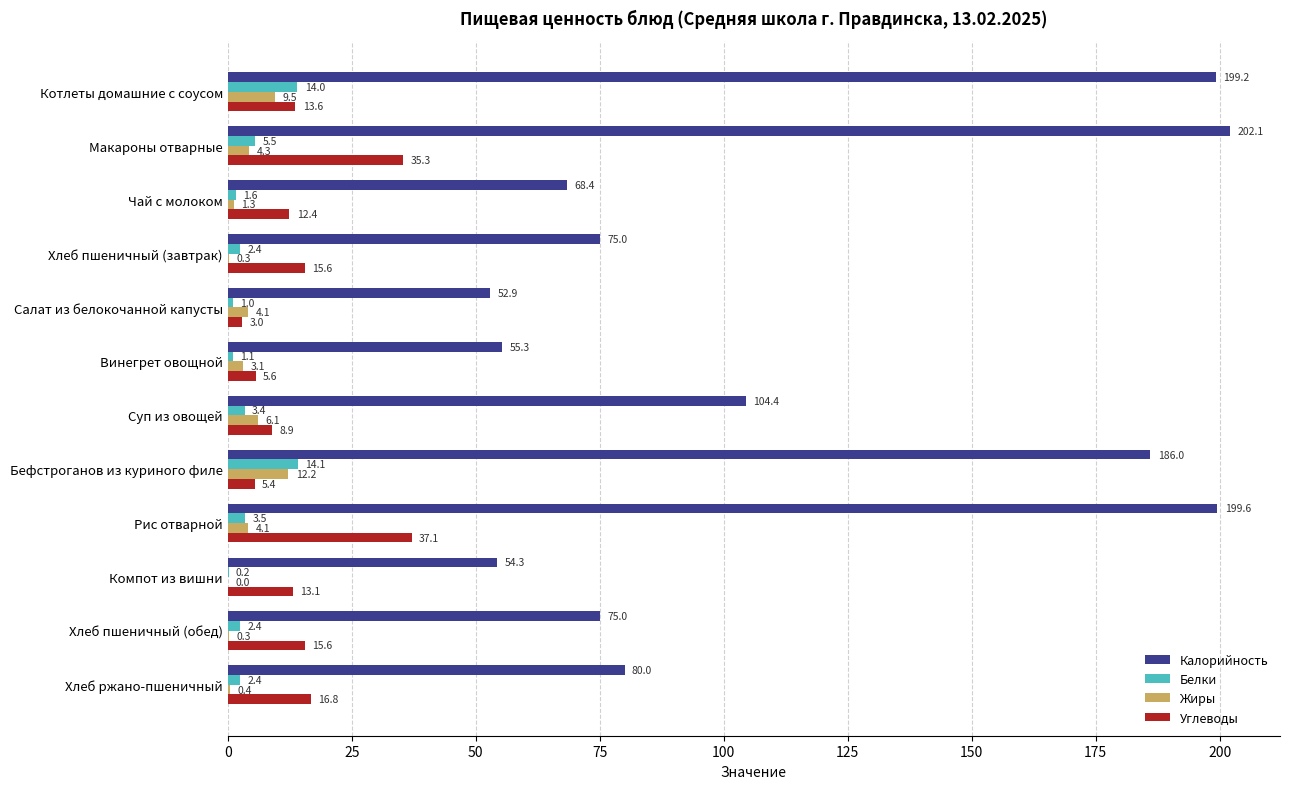

How many values in the Жиры series exceed 4?

6